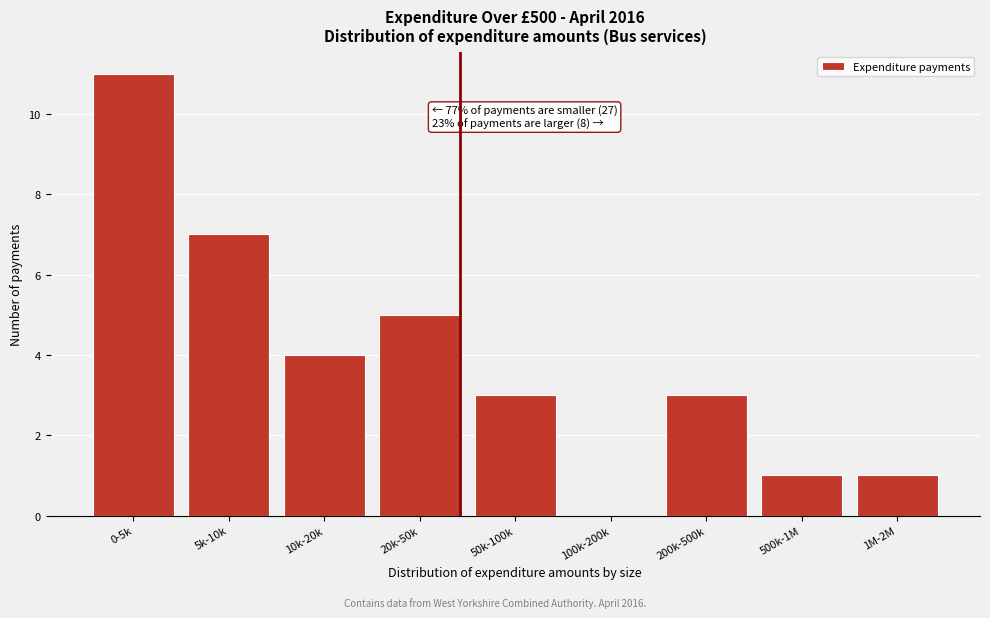

Reading left to right, transcribe all the data shown in this chart.

0-5k=11	5k-10k=7	10k-20k=4	20k-50k=5	50k-100k=3	100k-200k=0	200k-500k=3	500k-1M=1	1M-2M=1